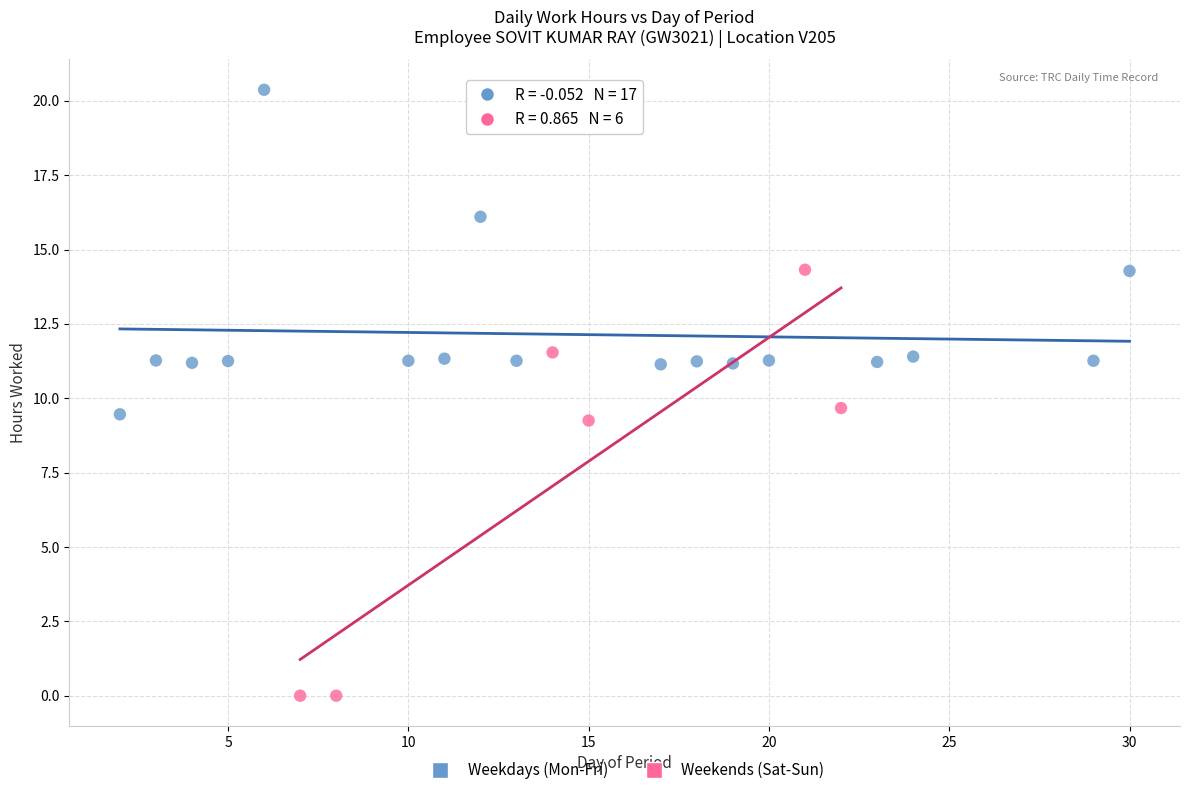

Which series has the widest spread of Y values?

Weekends (Sat-Sun)